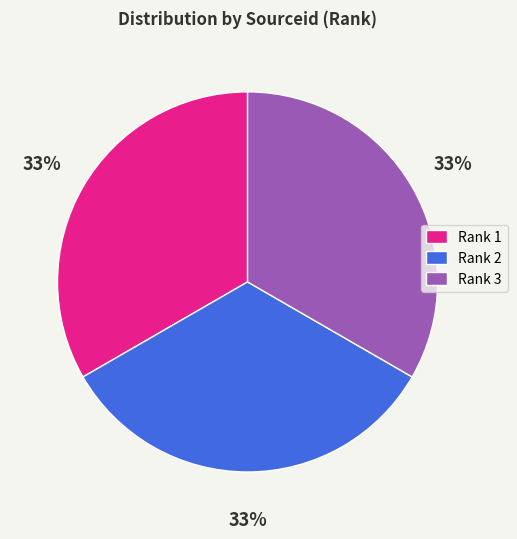

To the nearest percent, what portion does Rank 3 represent?

33%